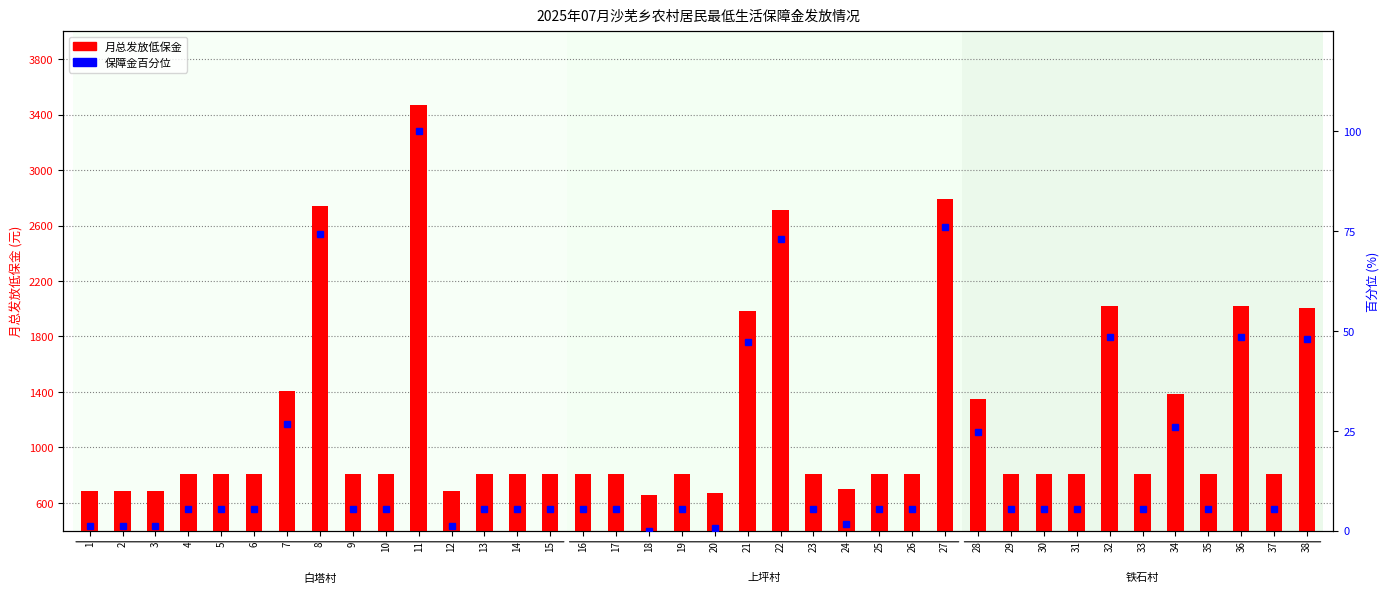

What are all the series names shown in the legend?

月总发放低保金, 保障金百分位